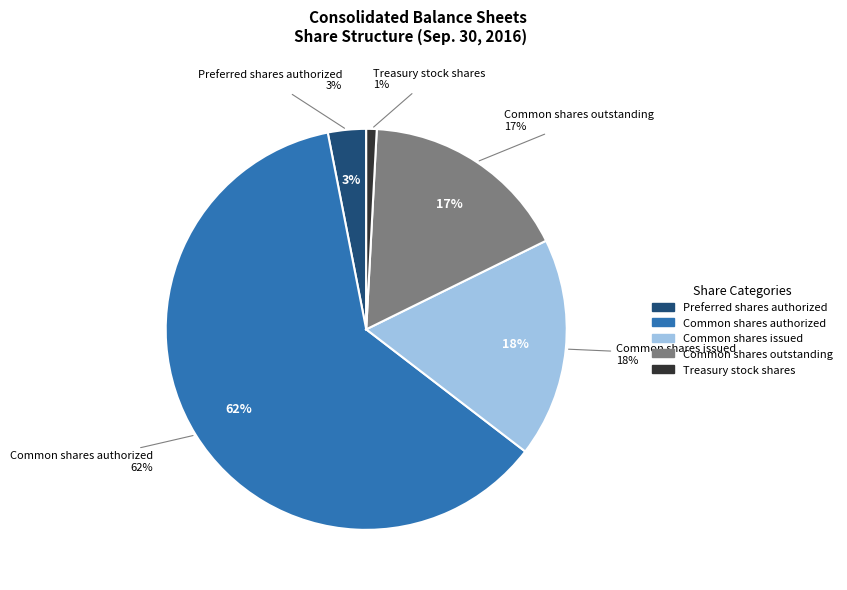

Does any single category account for the majority?

Yes